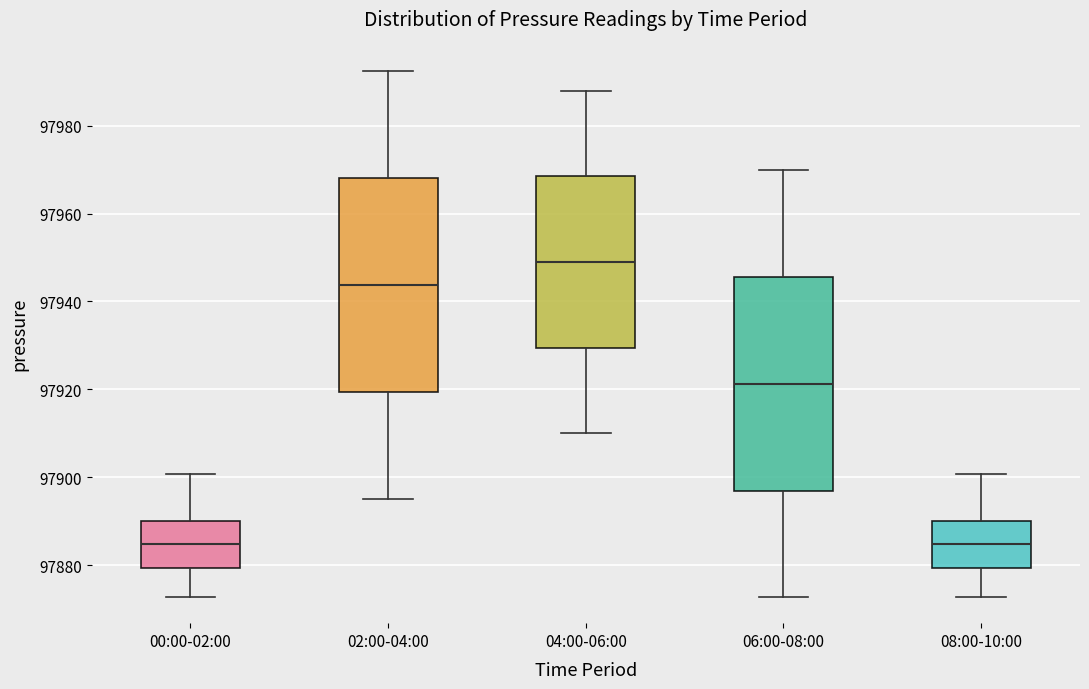

Reading left to right, read every box against the y-axis: the position of its median line, the range the box covers, and the ends of its whiskers. The values are not printed on the chart, so give them approximately, as read against the axis.

00:00-02:00: median 97884, box 97880 to 97890, whiskers 97872 to 97900
02:00-04:00: median 97944, box 97920 to 97968, whiskers 97896 to 97992
04:00-06:00: median 97950, box 97930 to 97968, whiskers 97910 to 97988
06:00-08:00: median 97922, box 97896 to 97946, whiskers 97872 to 97970
08:00-10:00: median 97884, box 97880 to 97890, whiskers 97872 to 97900